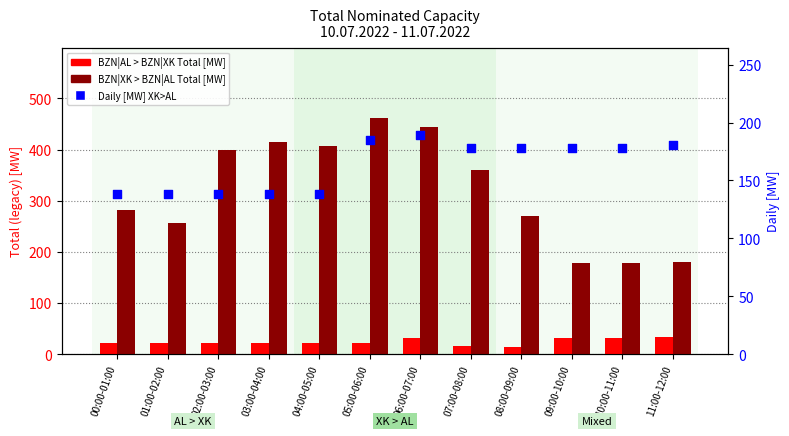

At which category is the sum across all series the highest?

05:00-06:00